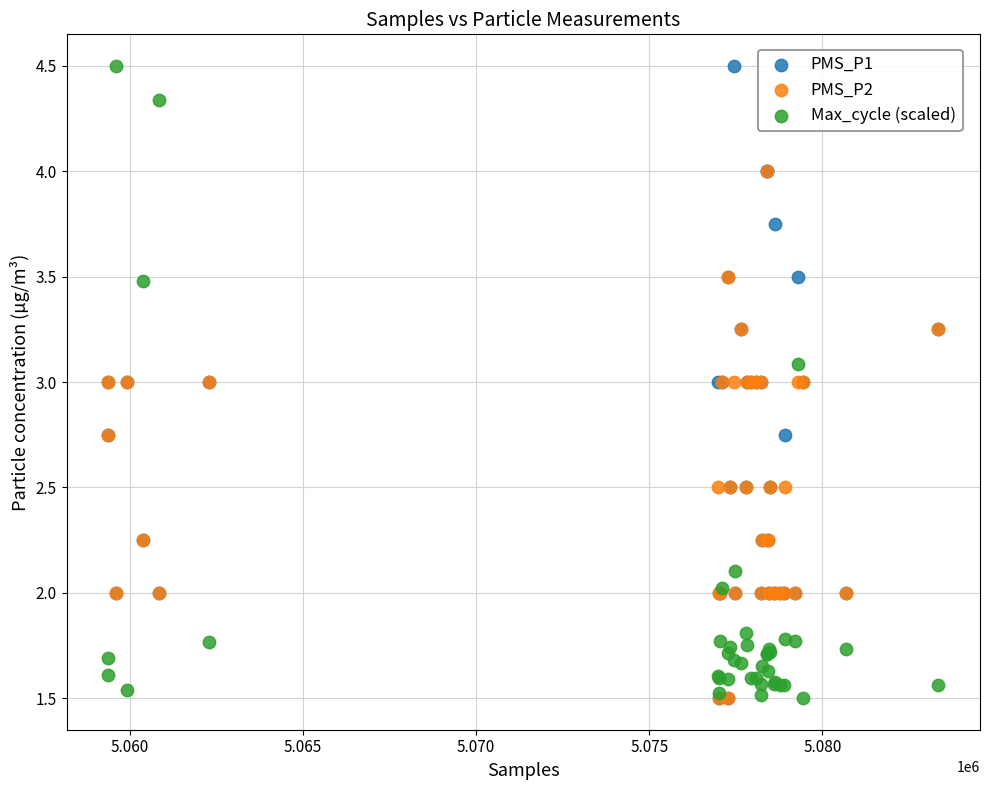

What are all the series names shown in the legend?

PMS_P1, PMS_P2, Max_cycle (scaled)